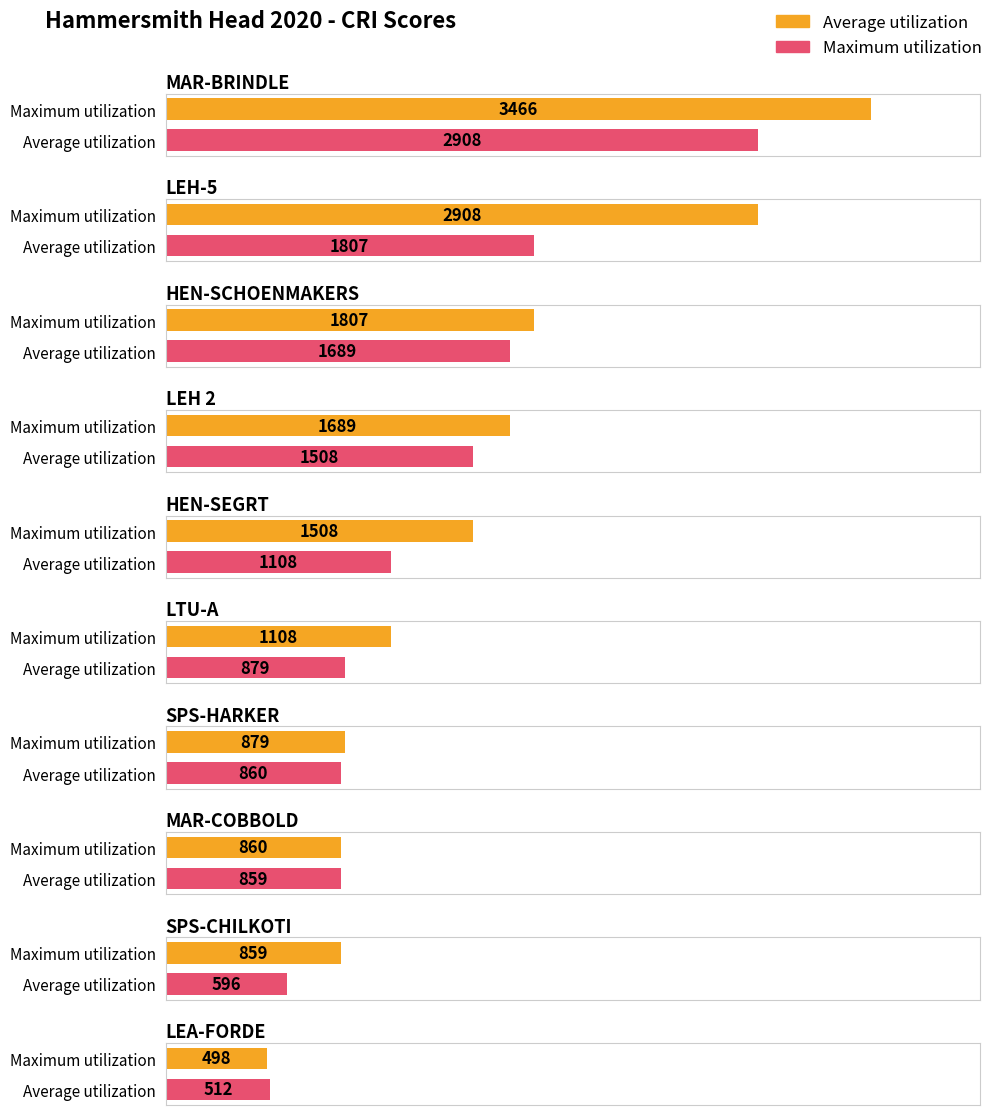

Between LEH-5 and HEN-SEGRT, which series saw the biggest shift?

Average utilization